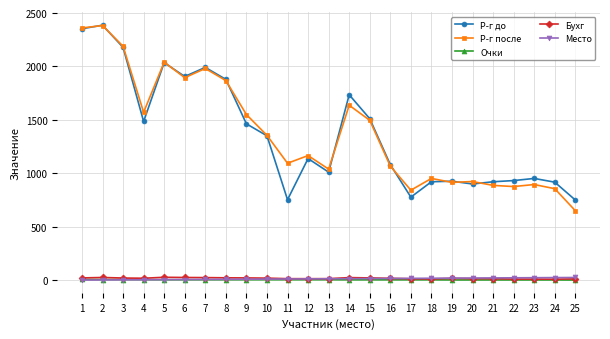

Count the number of data series in this chart.

5